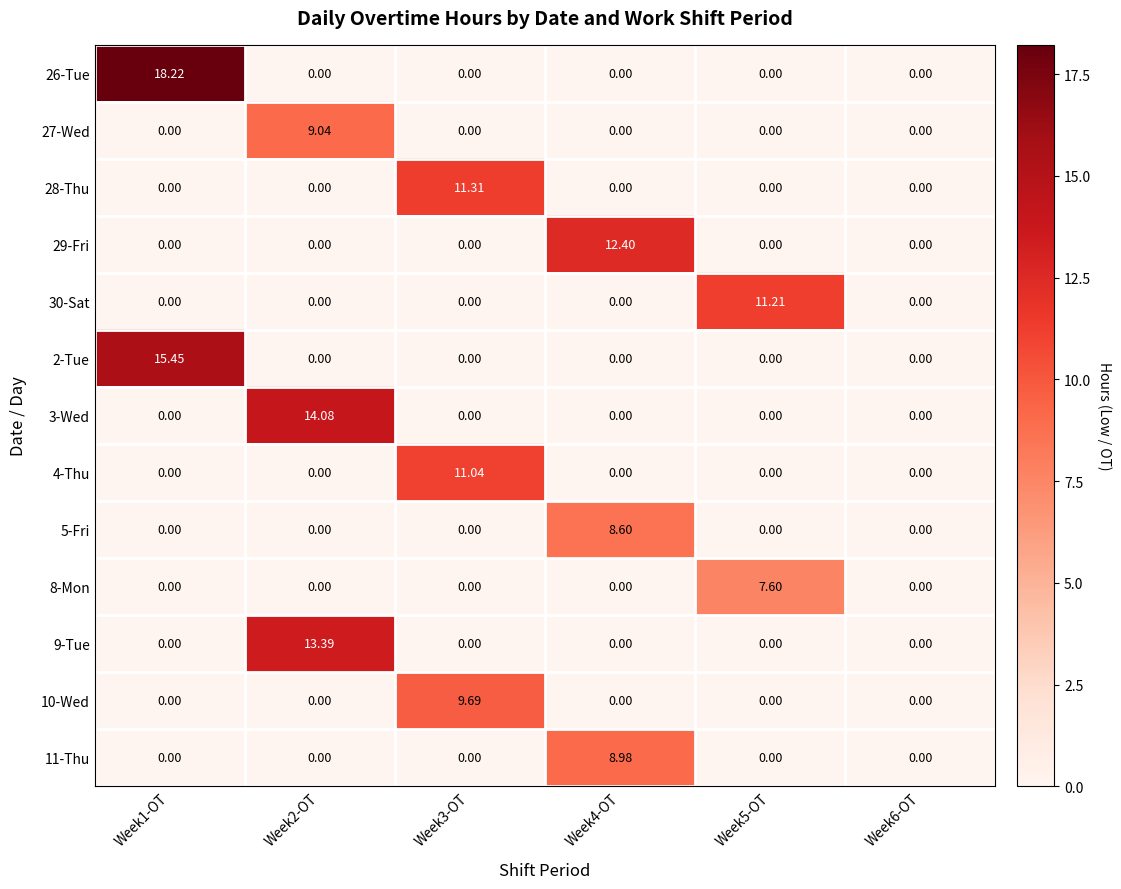

Is the value of 30-Sat at Week4-OT greater than the value of 28-Thu at Week3-OT?

No